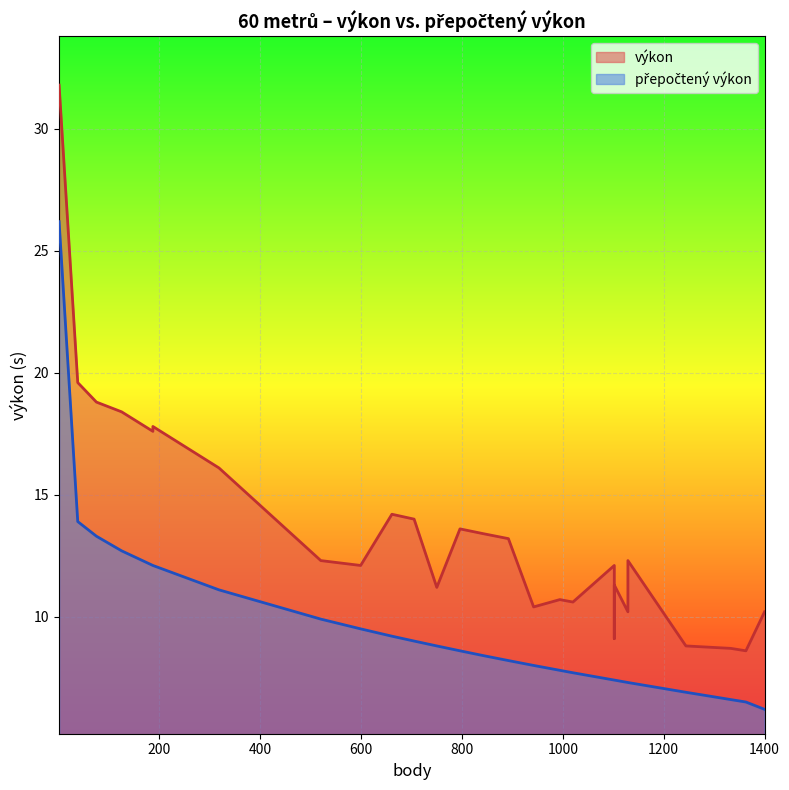

Is it true that přepočtený výkon equals 13.1 at 994?

False